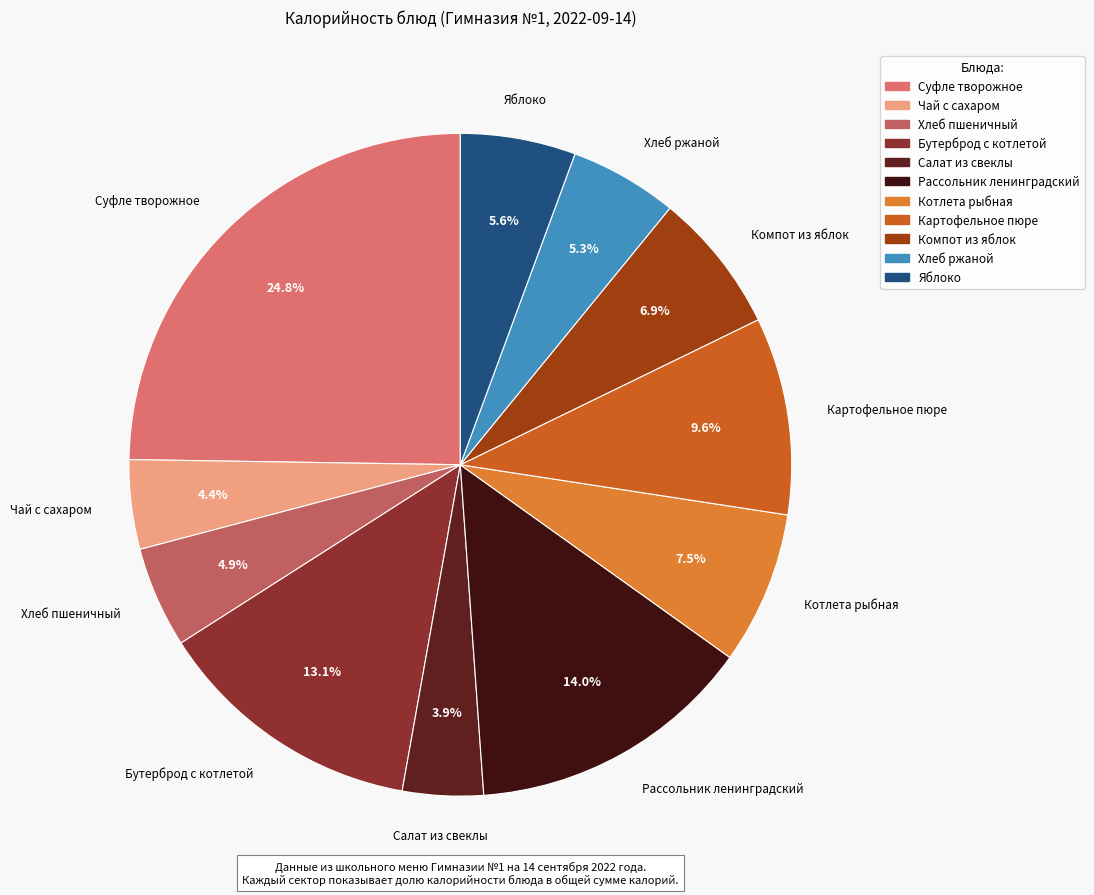

Between Хлеб пшеничный and Чай с сахаром, which is larger?

Хлеб пшеничный